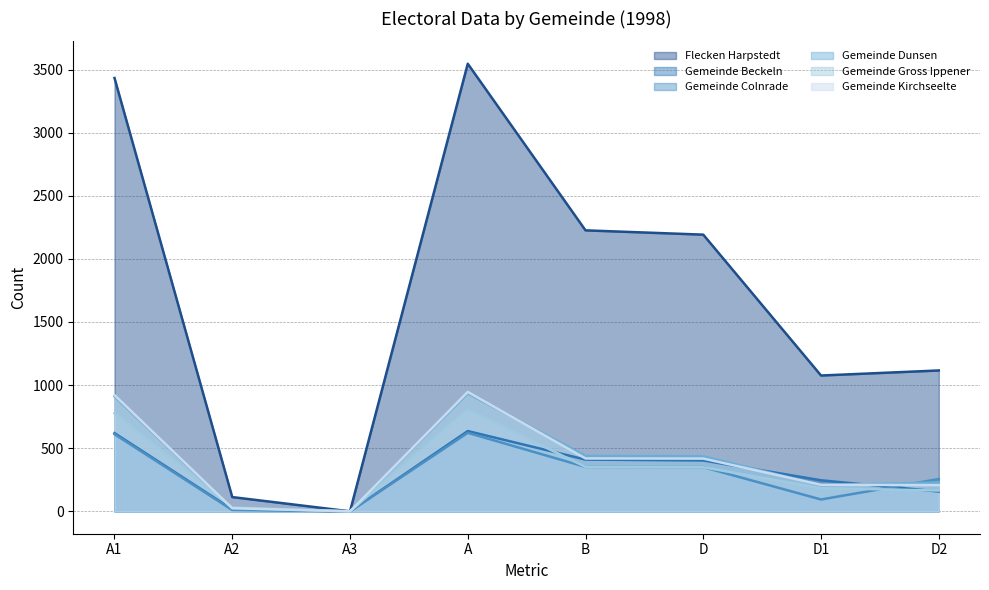

What are all the series names shown in the legend?

Flecken Harpstedt, Gemeinde Beckeln, Gemeinde Colnrade, Gemeinde Dunsen, Gemeinde Gross Ippener, Gemeinde Kirchseelte